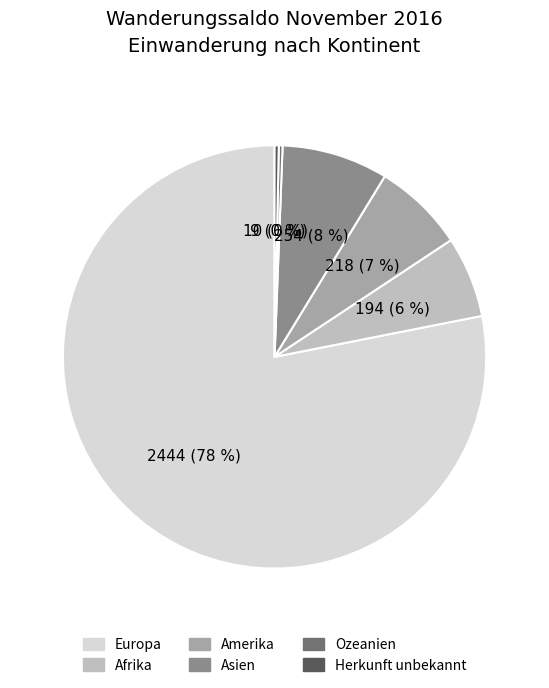

To the nearest percent, what is the combined percentage of Asien and Afrika?

14%